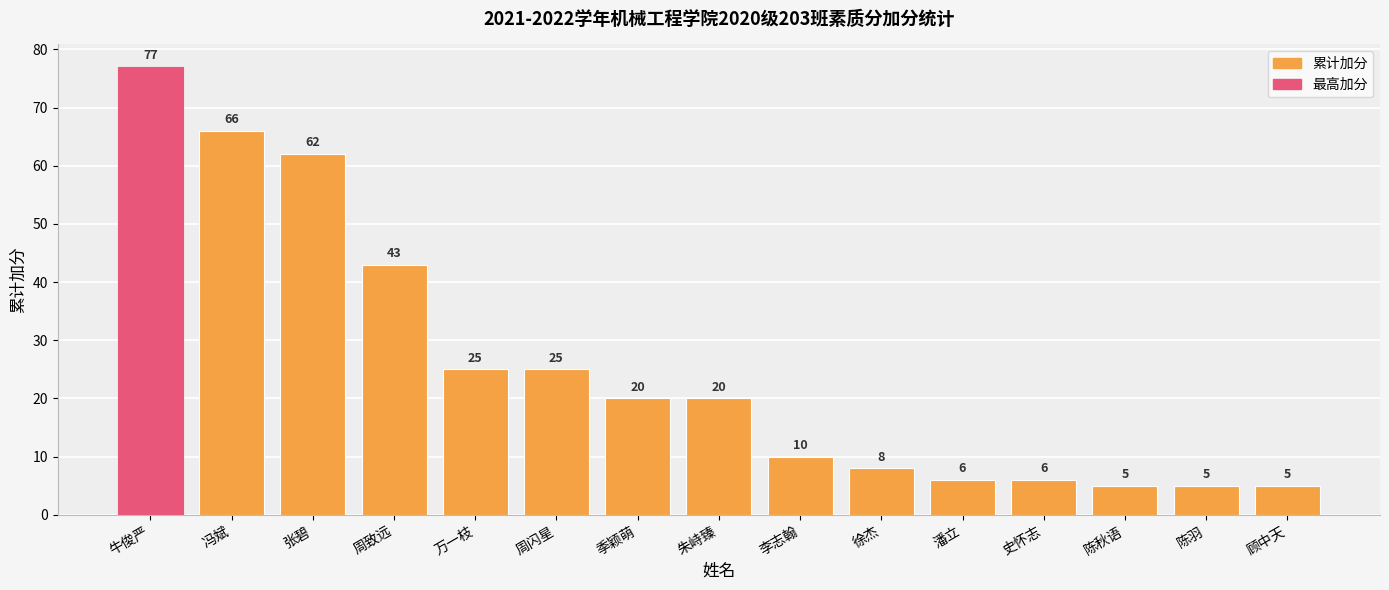

What is the sum of all values?

383